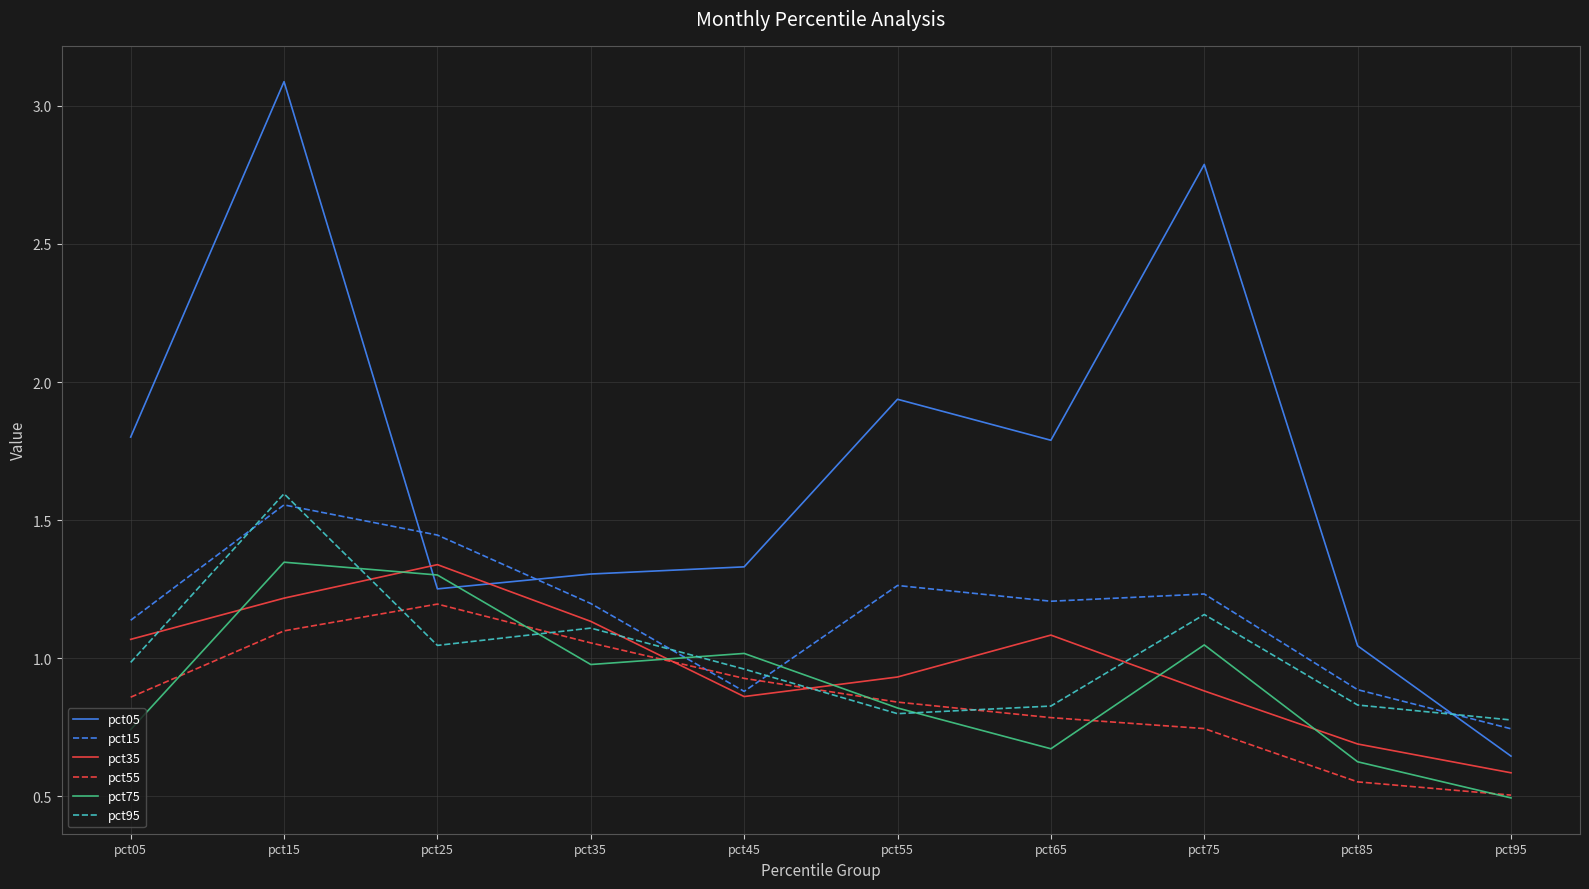

Which series has the widest spread of values?

pct05